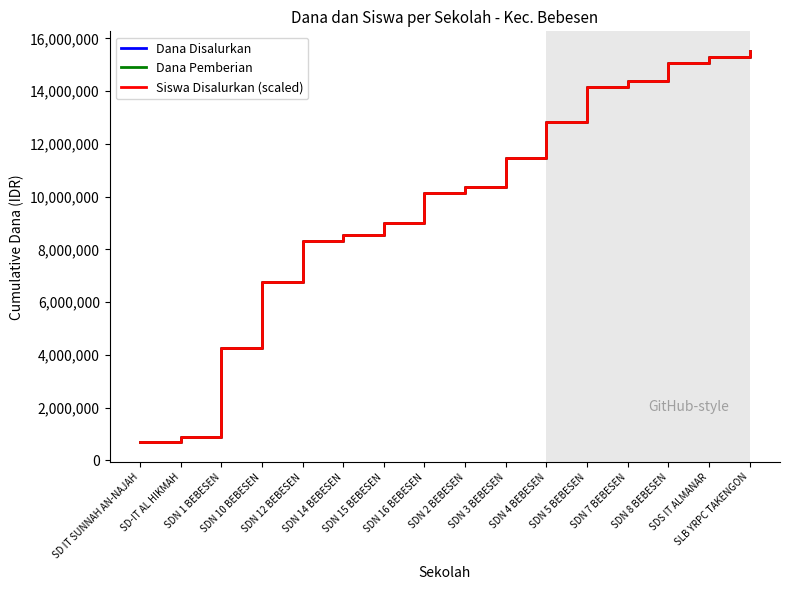

What is the minimum value for Dana Disalurkan?

675000